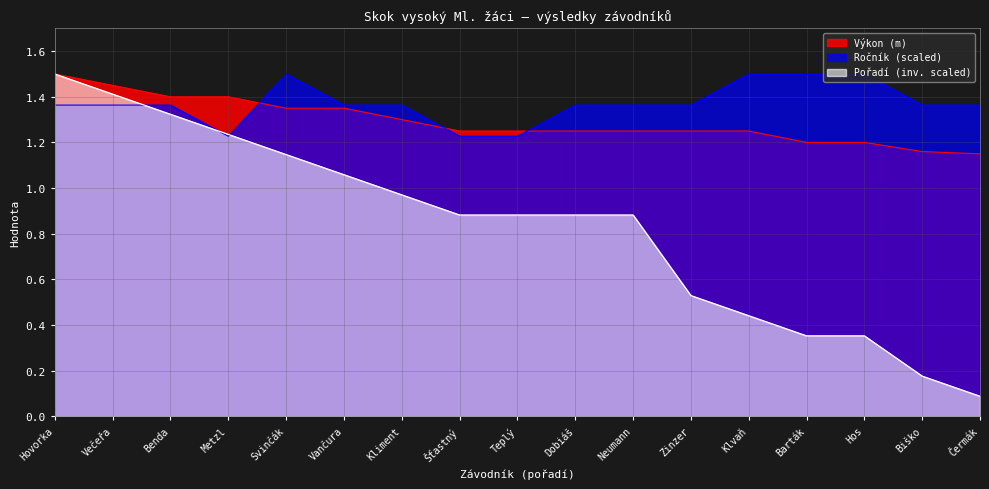

Count the number of data series in this chart.

3